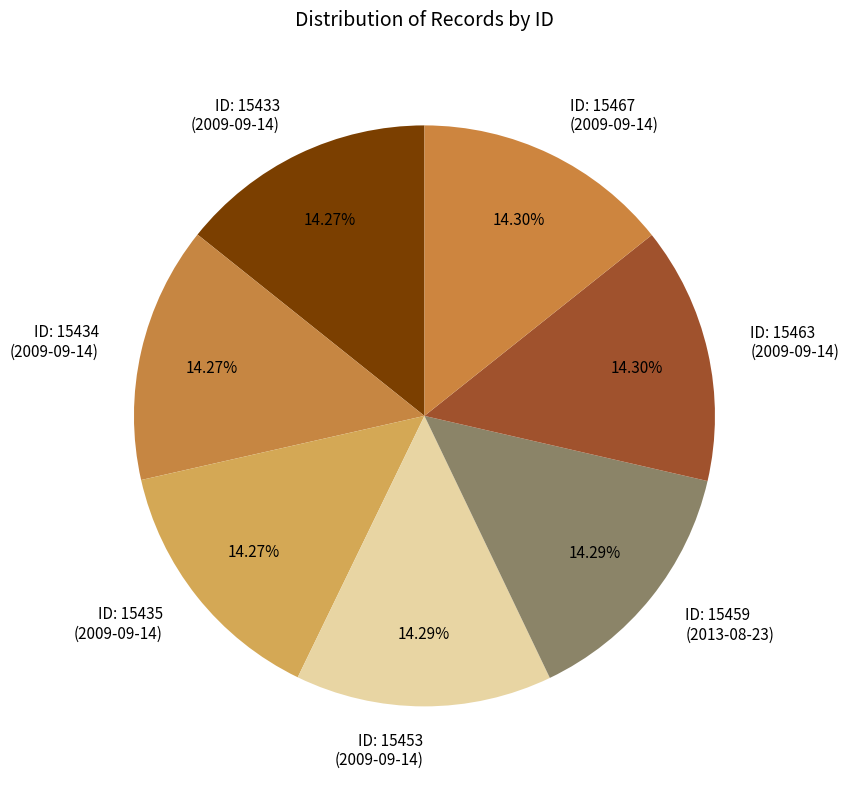

Does any single category account for the majority?

No